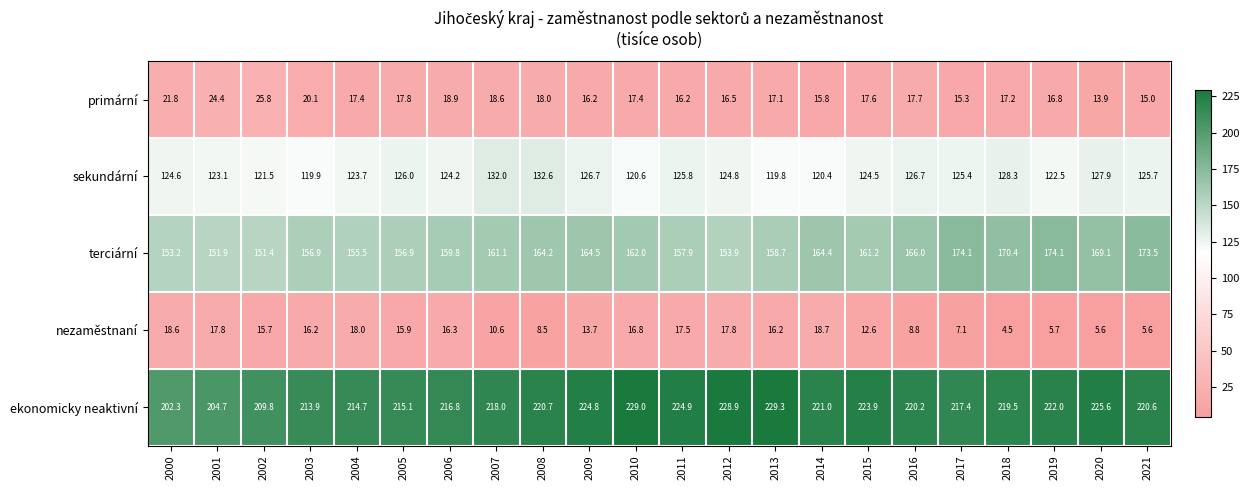

Between 2007 and 2015, which series saw the biggest shift?

sekundární